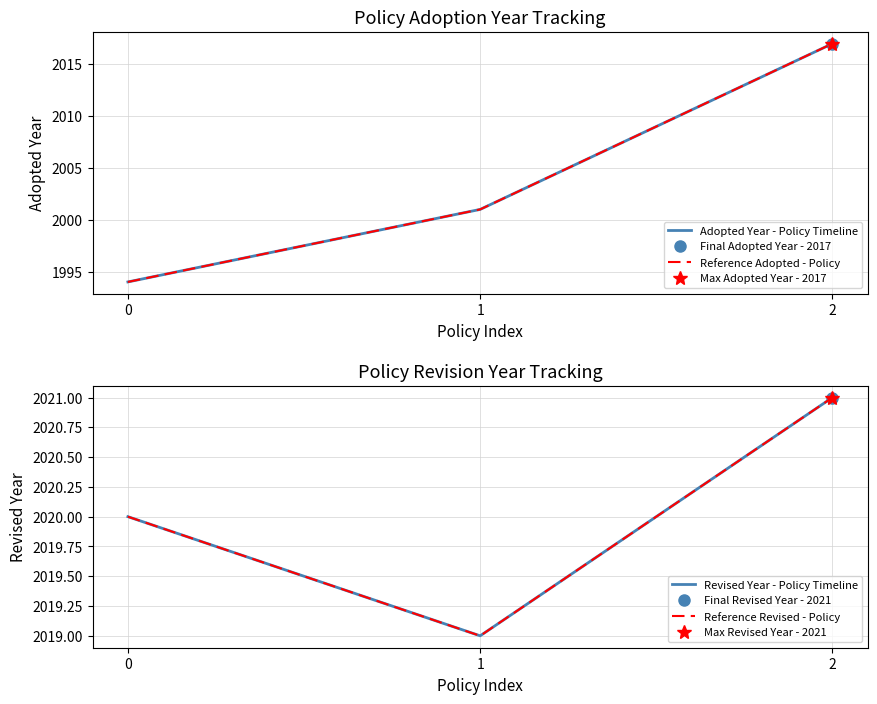

Reading left to right, list all the values displayed in this chart.

Adopted Year - Policy Timeline: 0=1994	1=2001	2=2017
Reference Adopted - Policy: 0=1994	1=2001	2=2017
Revised Year - Policy Timeline: 0=2020	1=2019	2=2021
Reference Revised - Policy: 0=2020	1=2019	2=2021